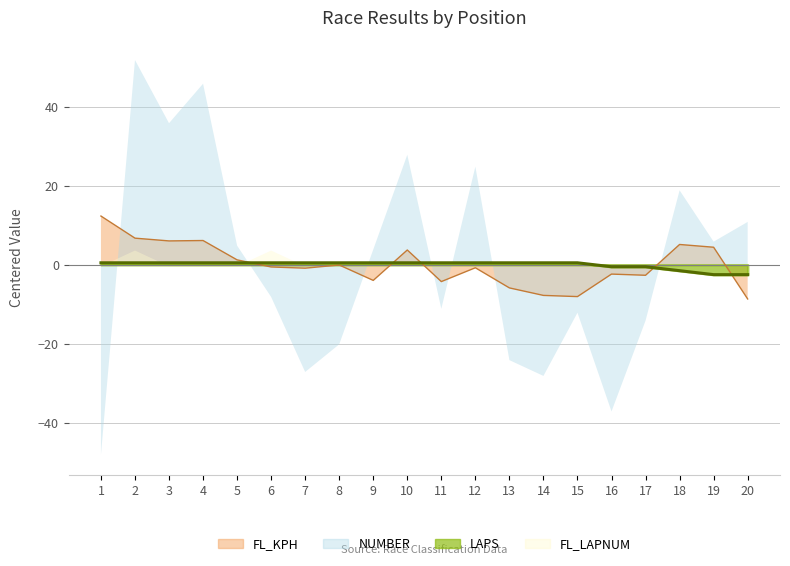

Which has a higher value, 17 or 18?

17